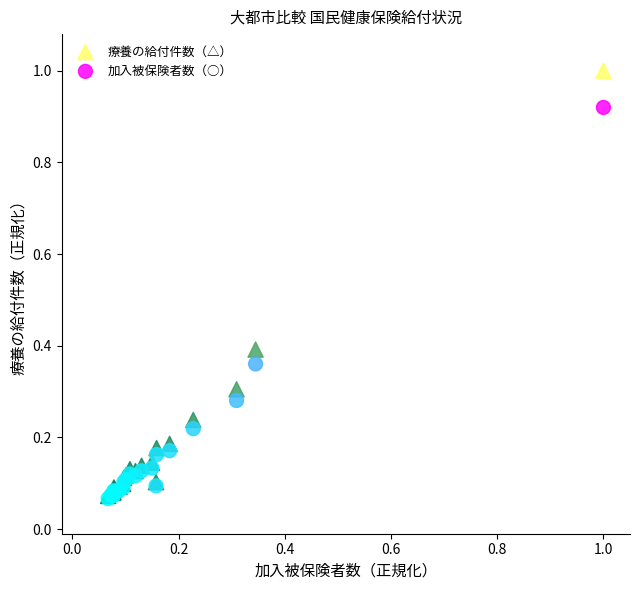

What are all the series names shown in the legend?

療養の給付件数（△）, 加入被保険者数（○）